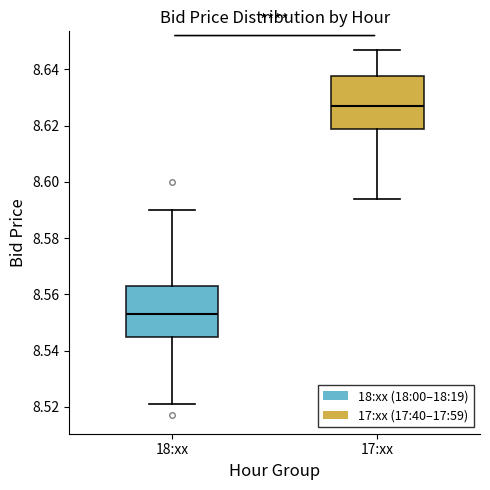

Which box has the lowest median line?

18:xx